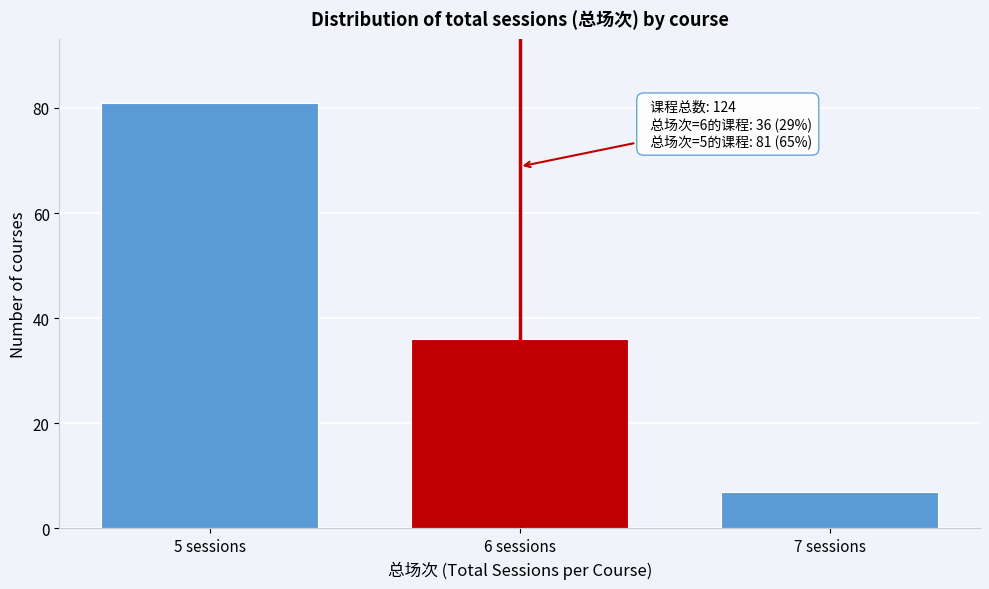

Reading left to right, list all the values displayed in this chart.

5 sessions=81	6 sessions=36	7 sessions=7